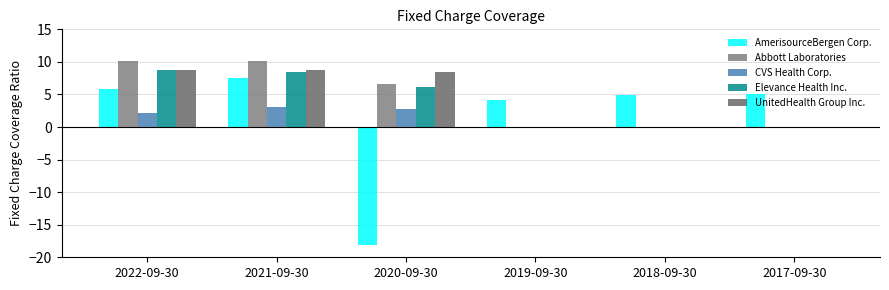

What is the total value across all series at 2019-09-30?

4.2